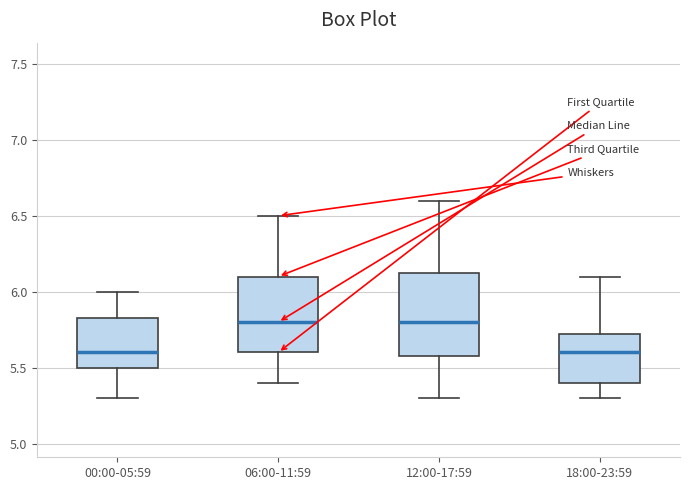

Which box is the tallest, from its lower edge to its upper edge?

12:00-17:59